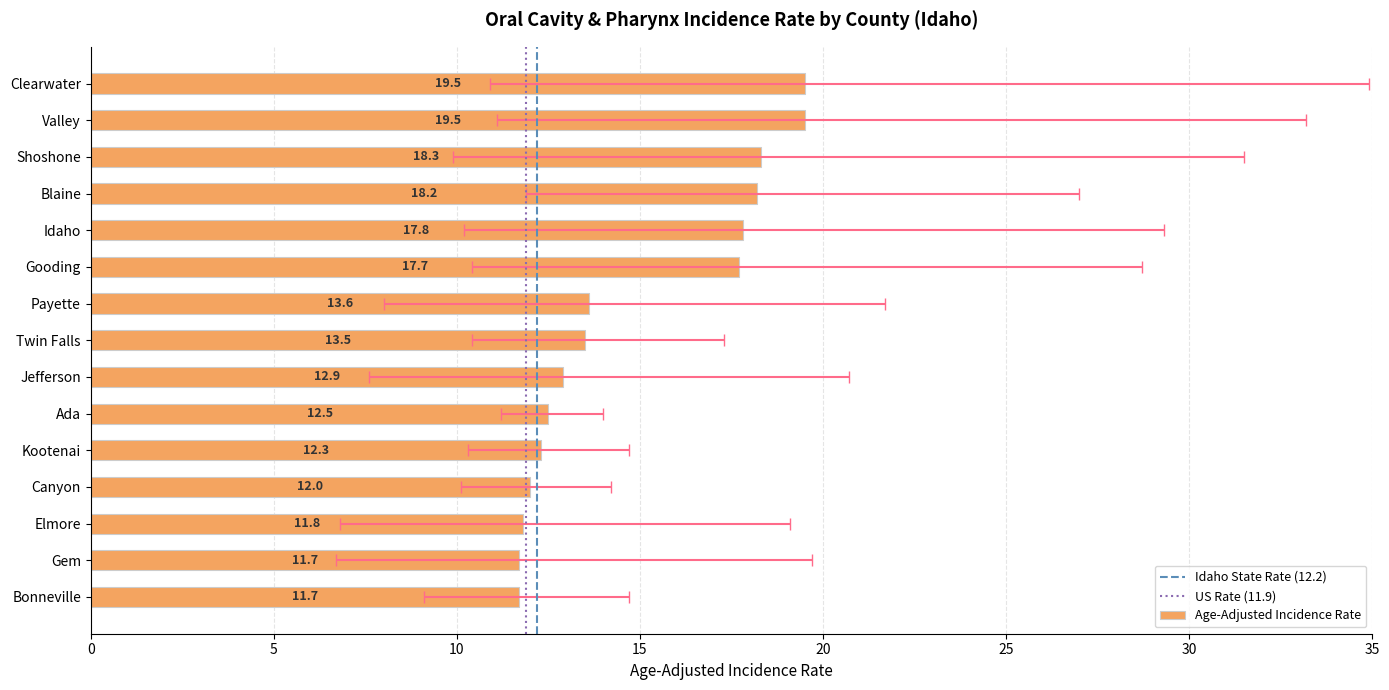

What is the label of the 6th bar from the left?

Gooding